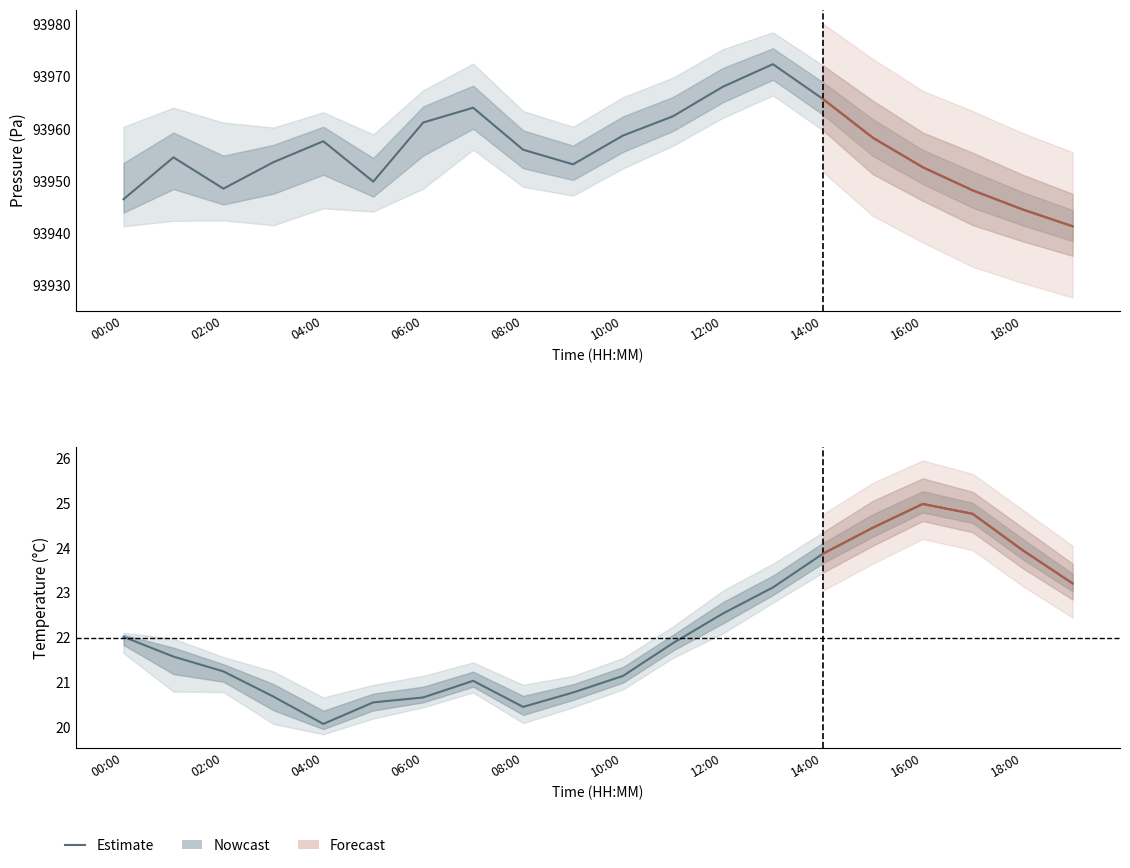

What is the value of the 10th point from the left?

20.8